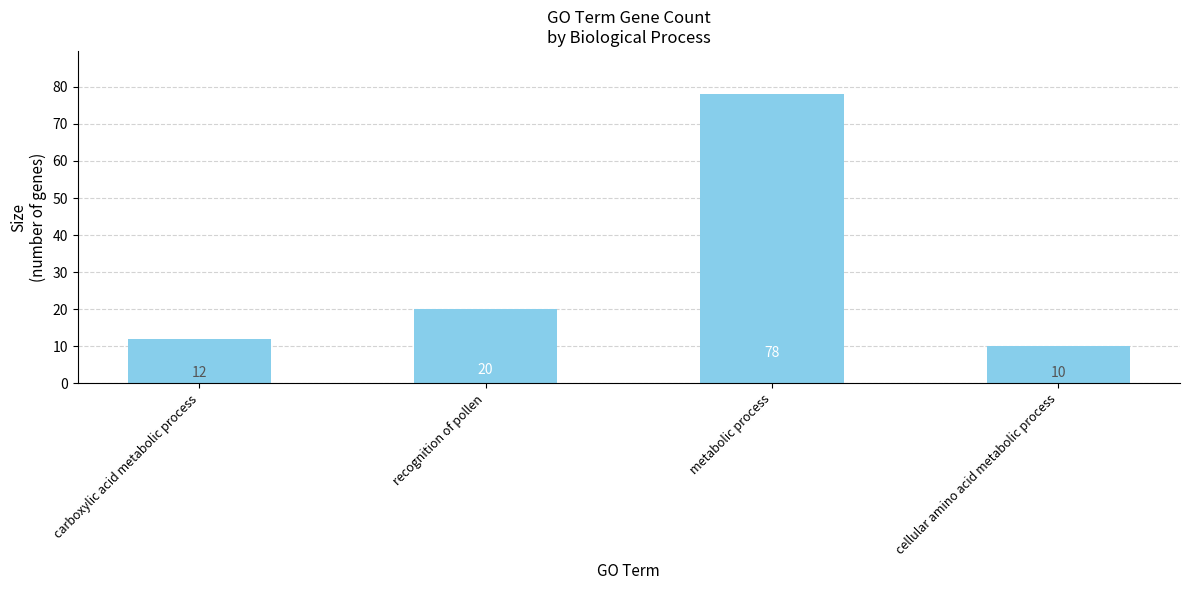

Which has a higher value, metabolic process or carboxylic acid metabolic process?

metabolic process